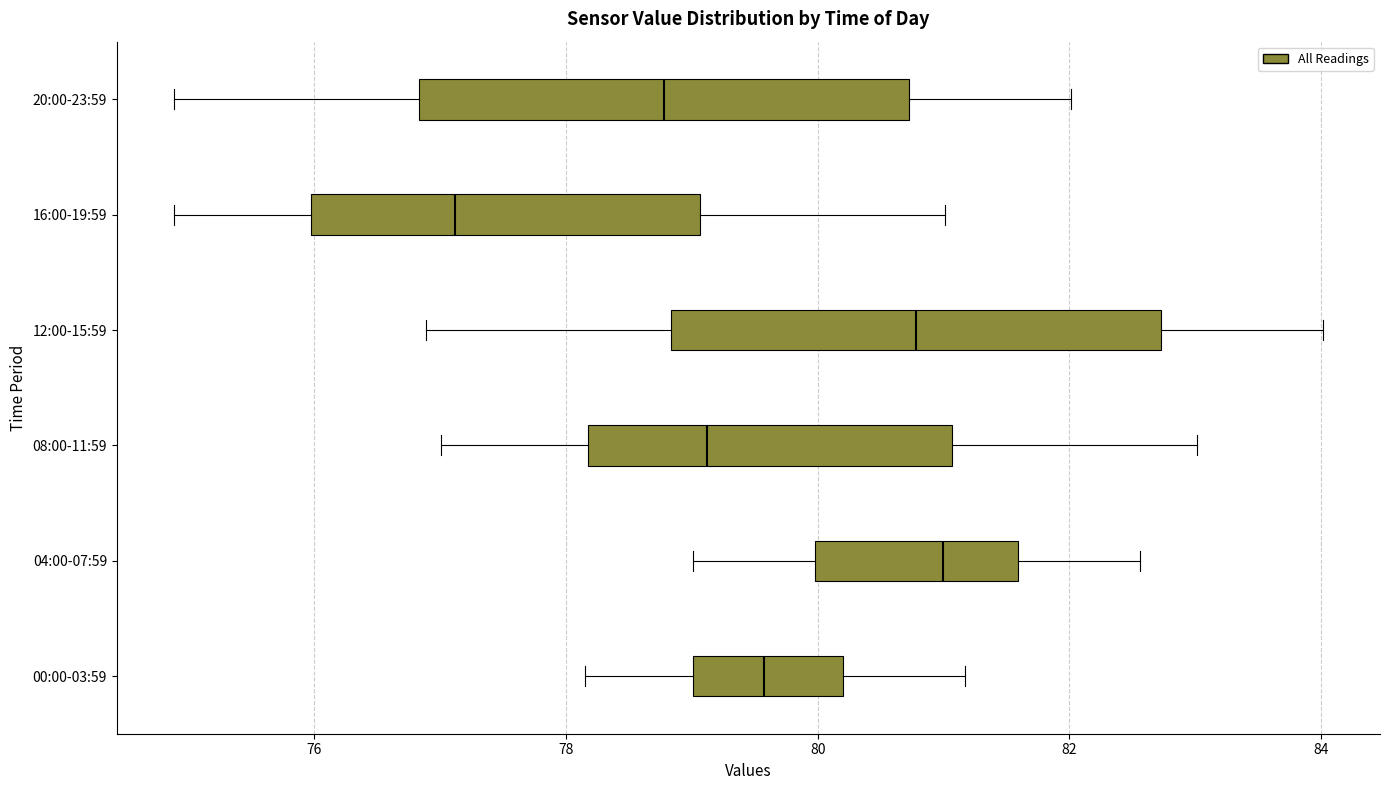

Reading bottom to top, transcribe this box plot: for each box, give where its median line is, the range the box spans, and where its two whiskers end, as read against the x-axis. The values are not printed on the chart, so give them approximately, as read against the axis.

00:00-03:59: median 79.6, box 79.0 to 80.2, whiskers 78.2 to 81.2
04:00-07:59: median 81.0, box 80.0 to 81.6, whiskers 79.0 to 82.6
08:00-11:59: median 79.2, box 78.2 to 81.0, whiskers 77.0 to 83.0
12:00-15:59: median 80.8, box 78.8 to 82.8, whiskers 76.8 to 84.0
16:00-19:59: median 77.2, box 76.0 to 79.0, whiskers 74.8 to 81.0
20:00-23:59: median 78.8, box 76.8 to 80.8, whiskers 74.8 to 82.0